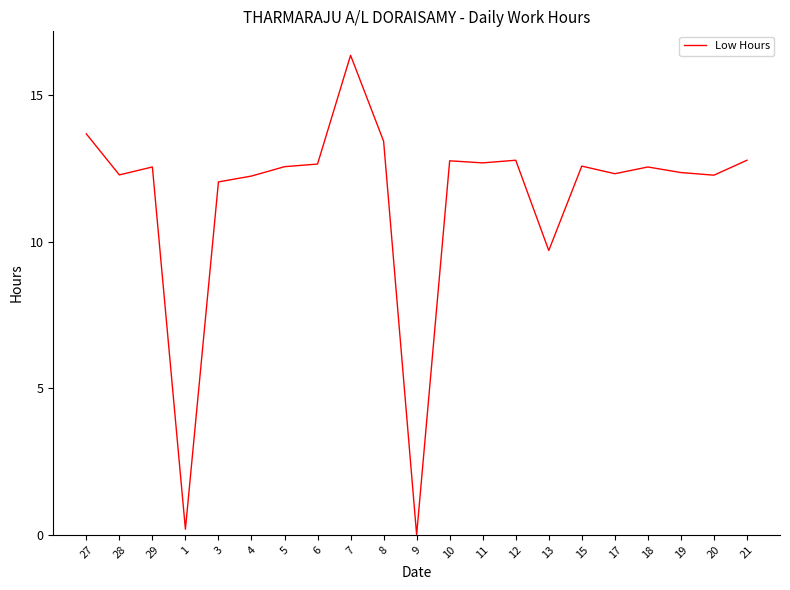

Where is the data nearest to the value 8?

13